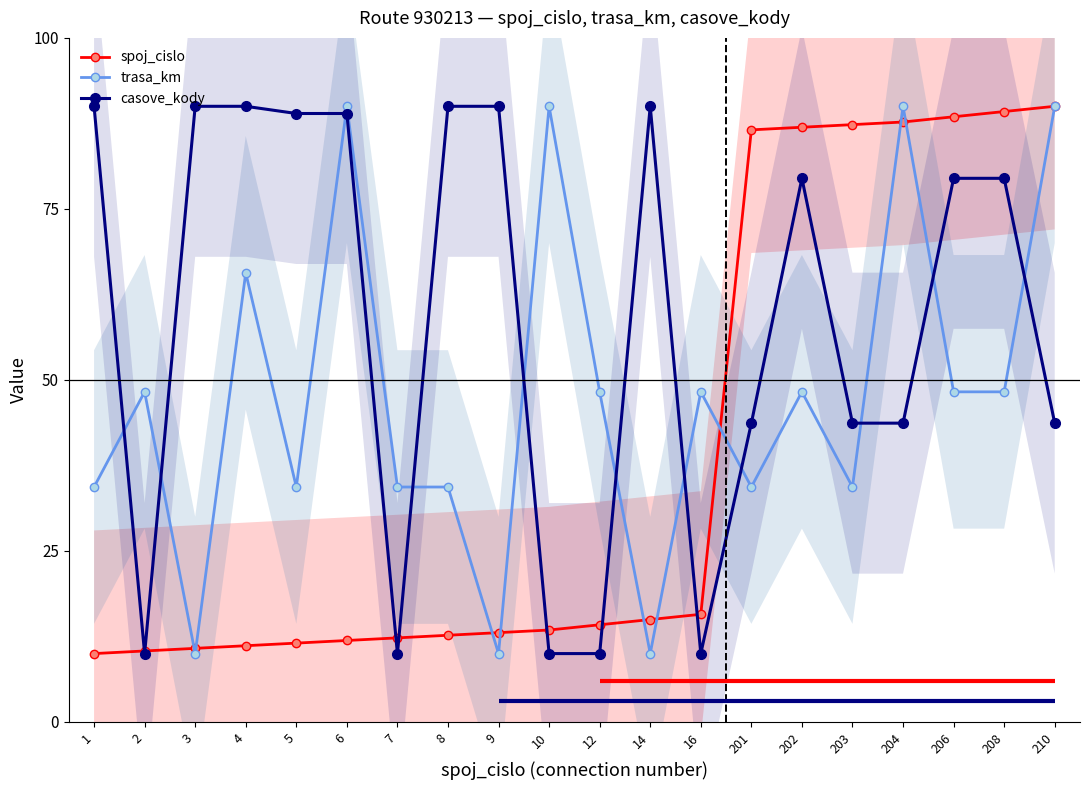

Which category has the highest value across all series?

210